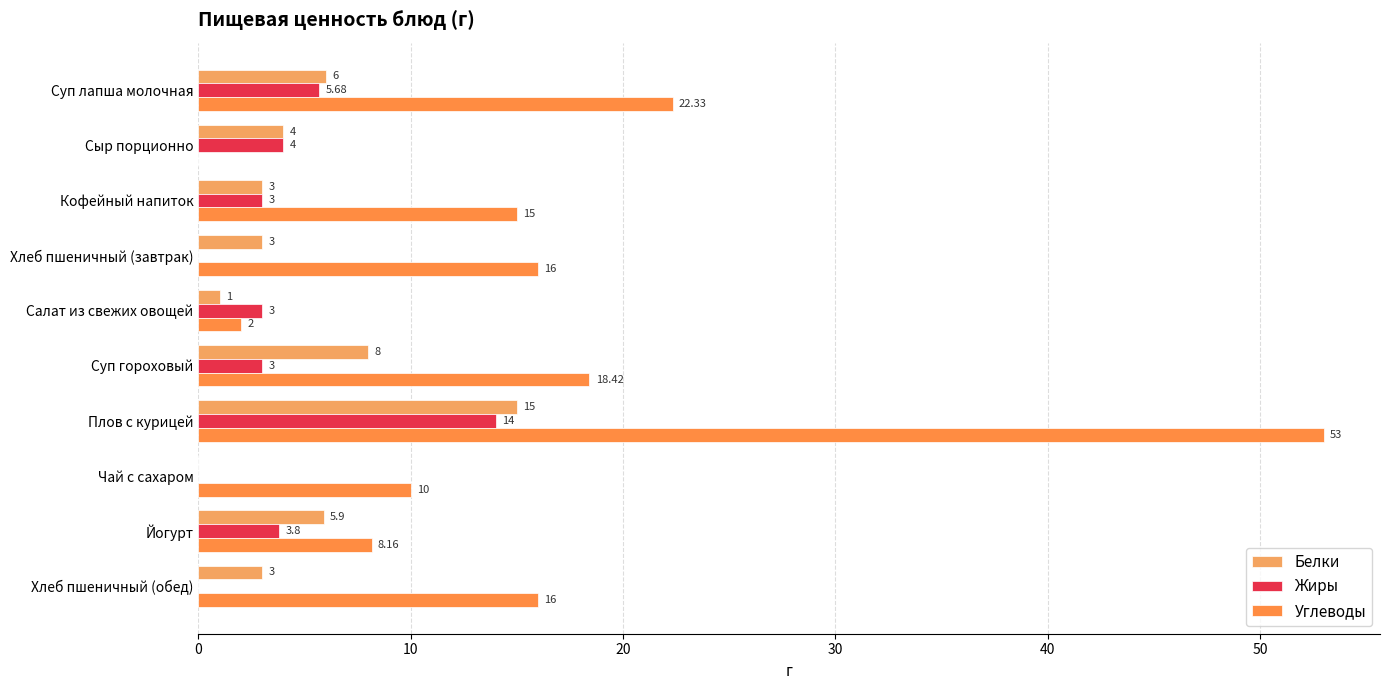

How many values in Углеводы are above zero?

9